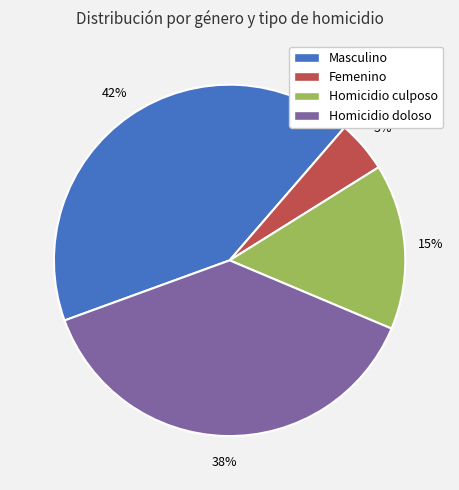

True or false: Homicidio culposo accounts for 24% of the total.

False